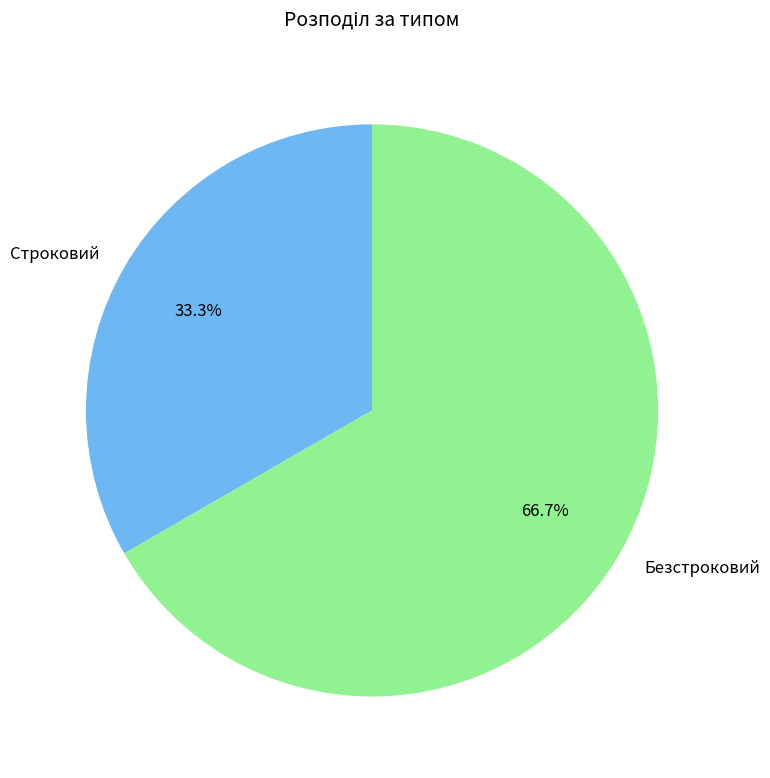

How many segments does this pie chart have?

2